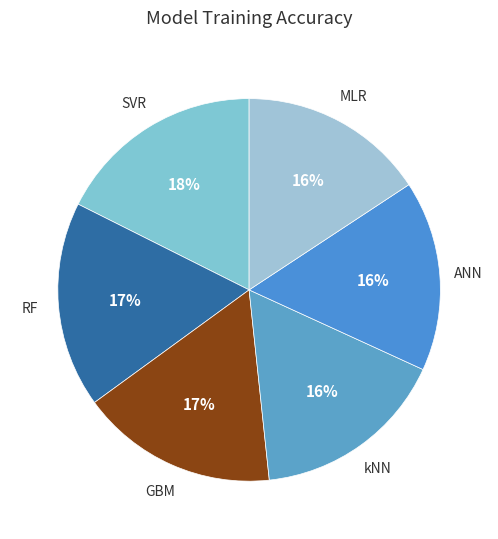

Which has a higher value, RF or ANN?

RF